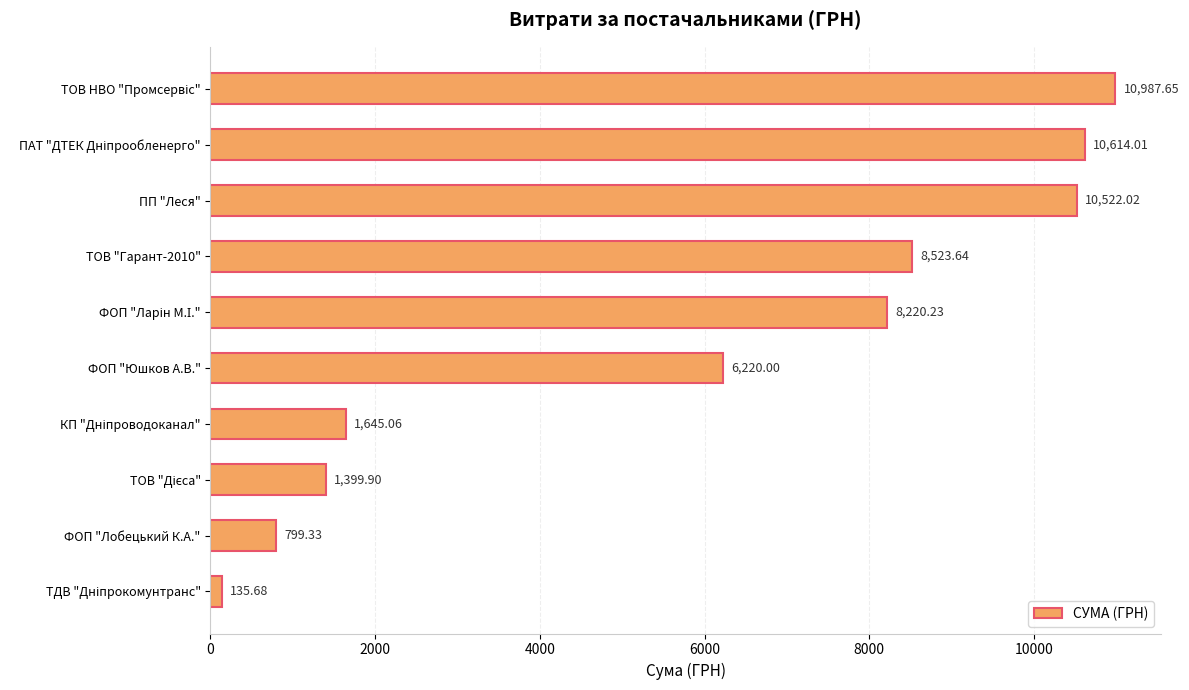

What is the label of the 3rd bar from the top?

ПП "Леся"